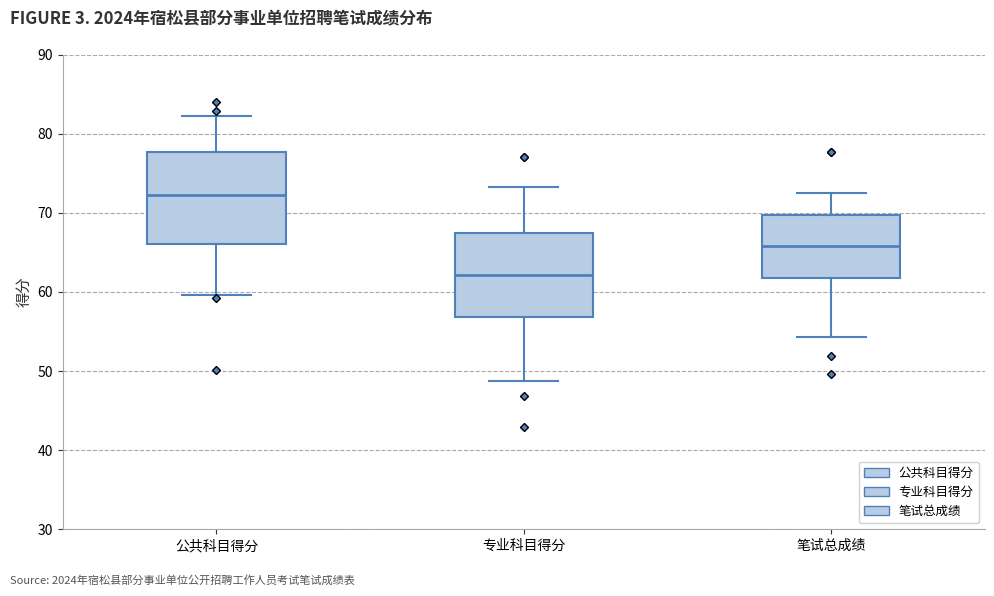

Which box has the highest median line?

公共科目得分